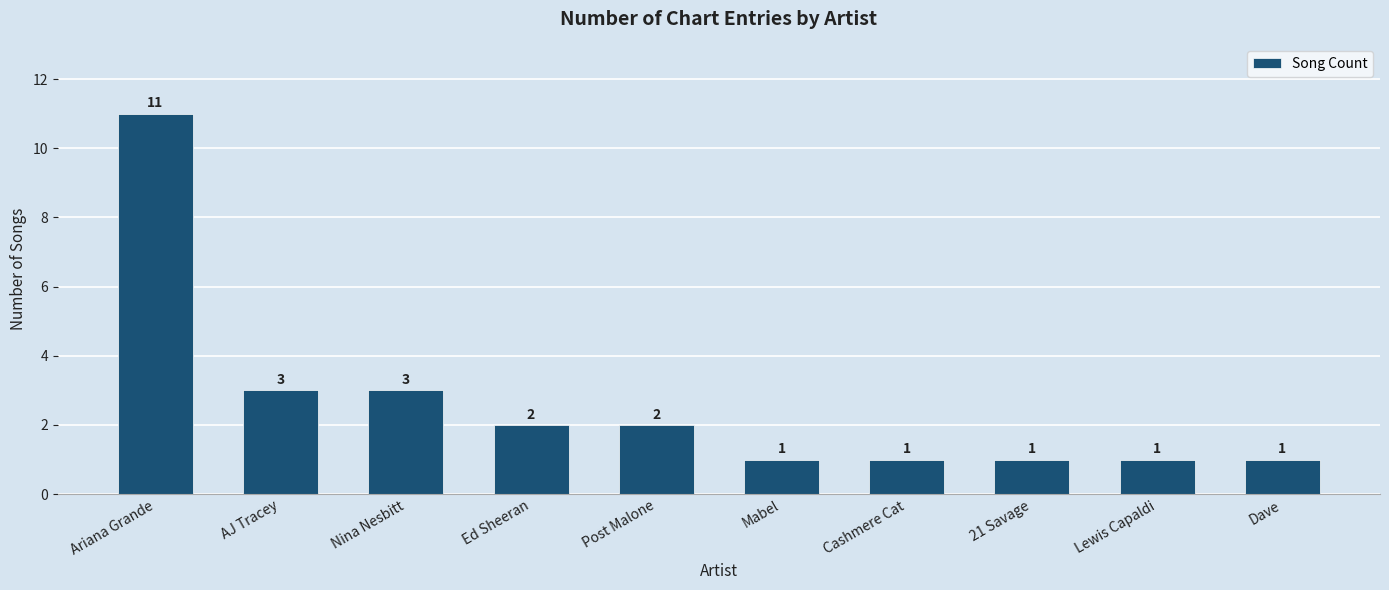

Does the chart contain any negative values?

No